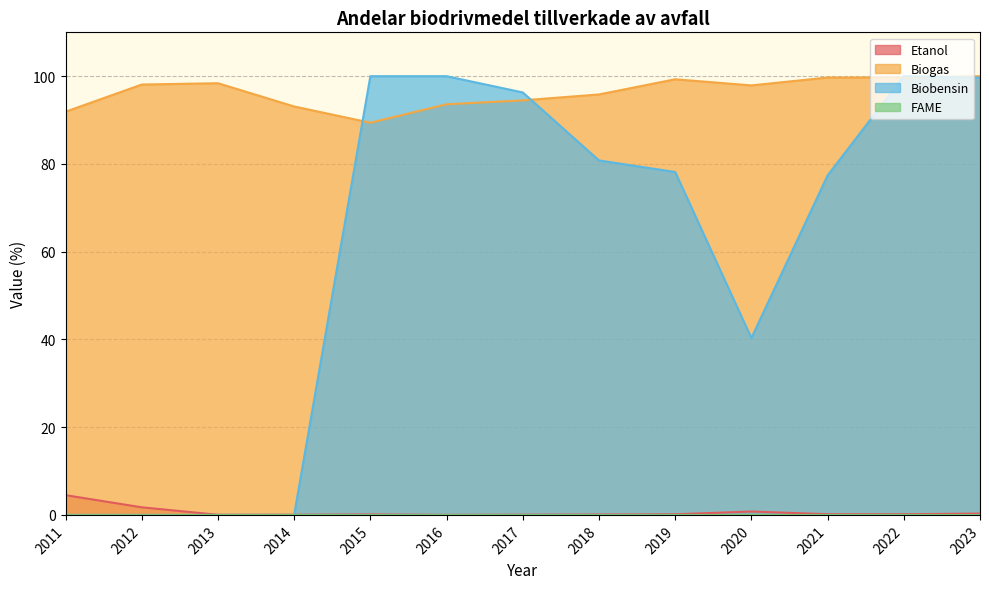

Which series has the largest total across all categories?

Biogas